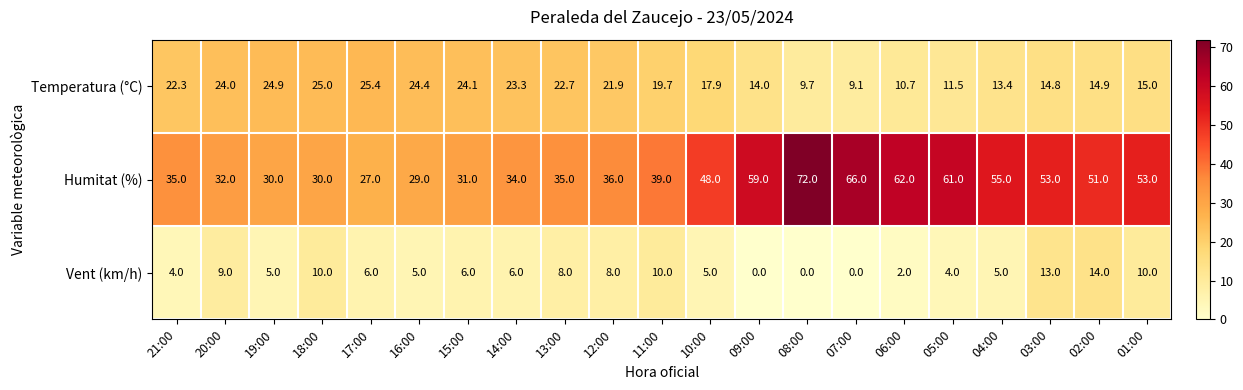

Which series changed the most between 20:00 and 15:00?

Vent (km/h)